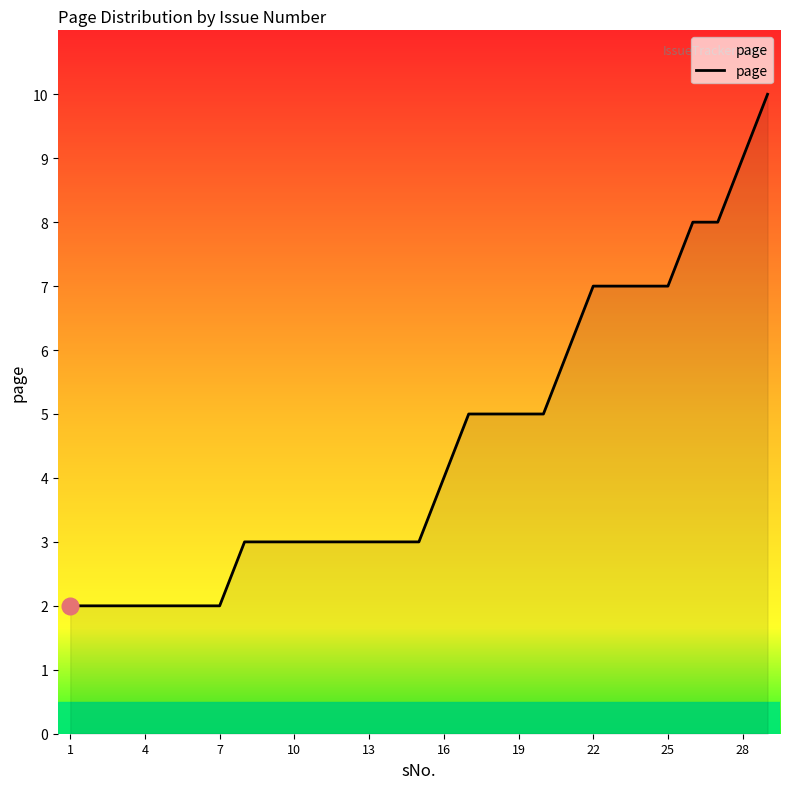

What is the sum of all values?

131